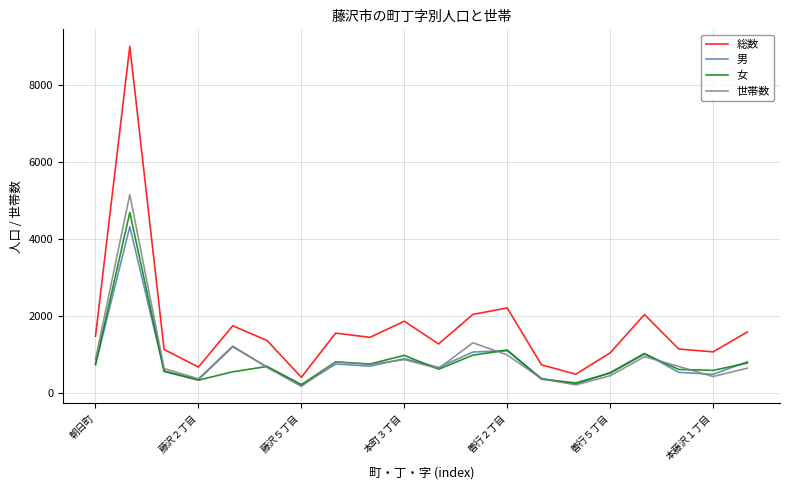

Is this an area chart (filled region under the line)?

No